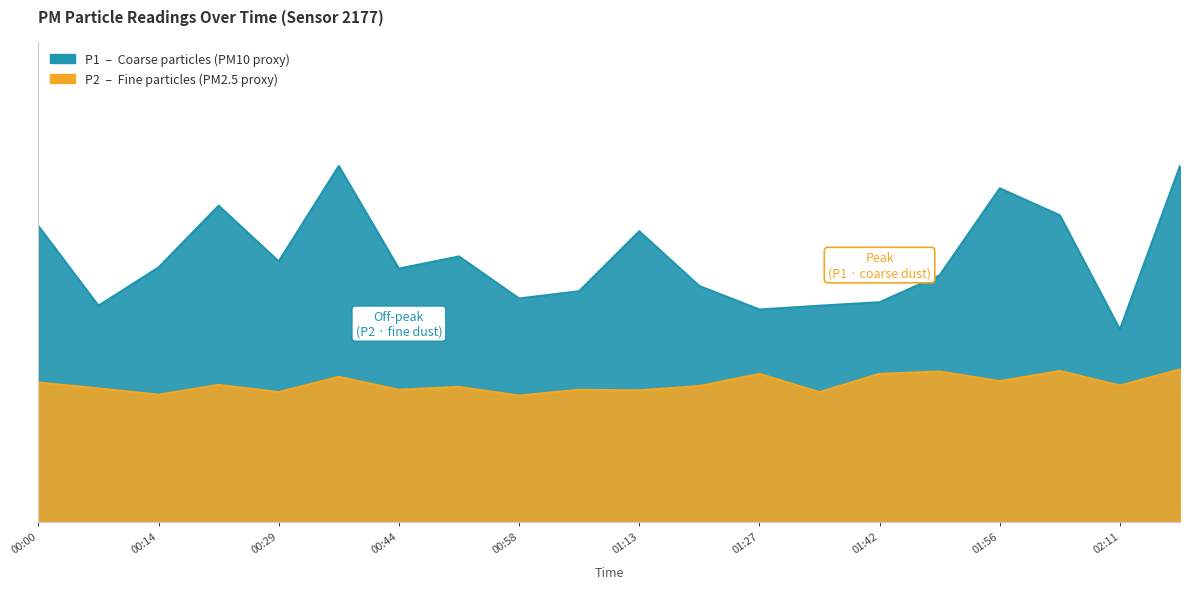

Where is the first local minimum for P1?

00:07